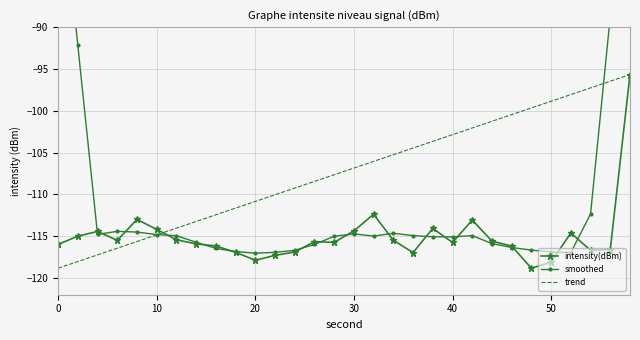

Is it true that intensity(dBm) equals -205.3 at 40?

False